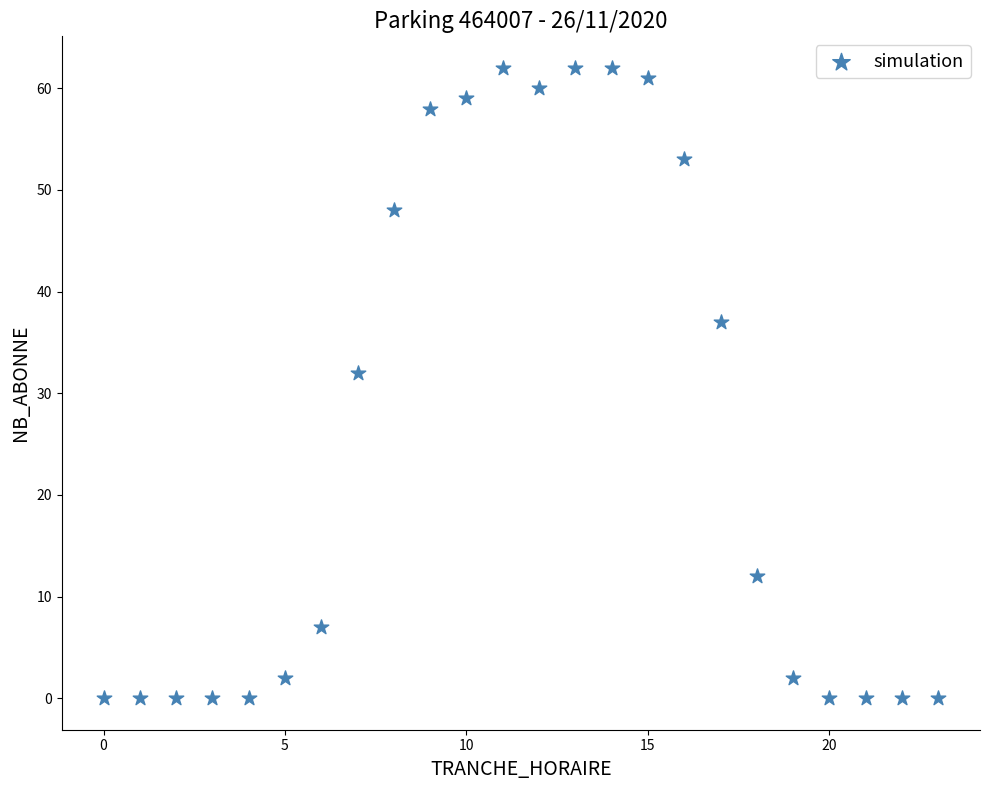

What Y value in the scatter plot is closest to 31?

32